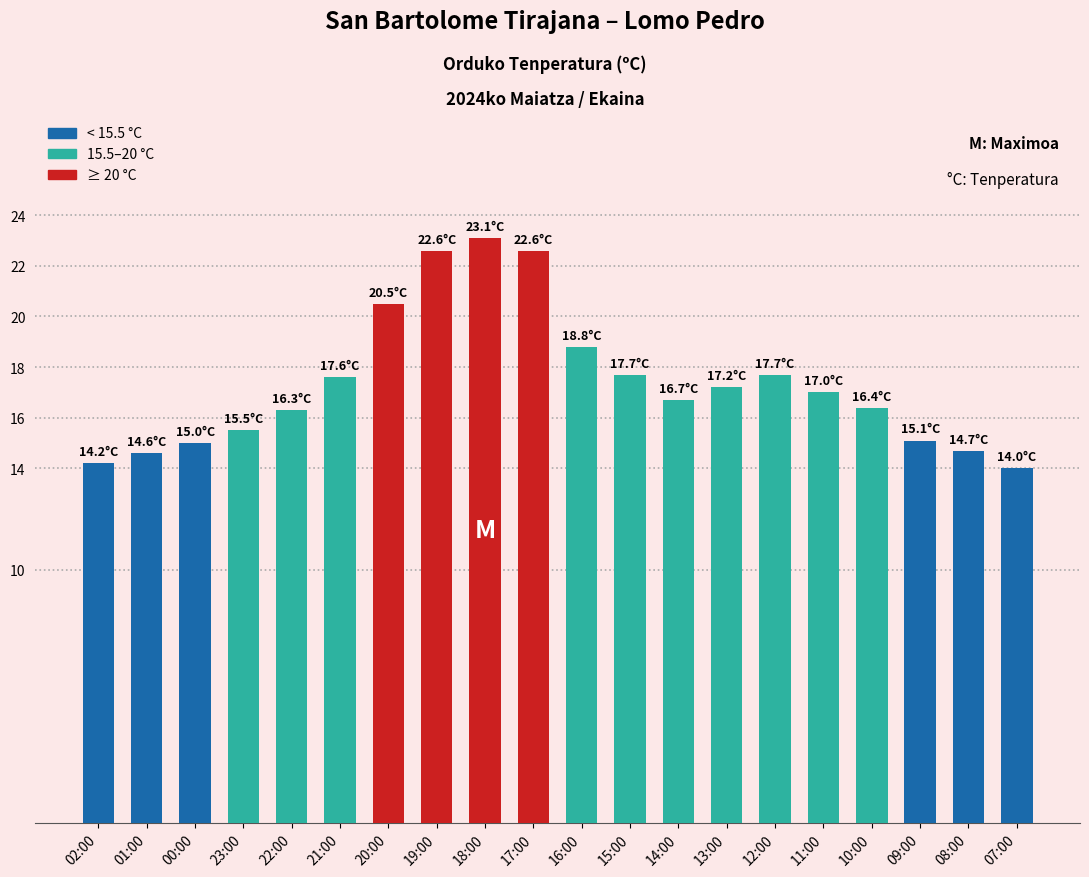

What is the value of the 10th bar from the left?

22.6